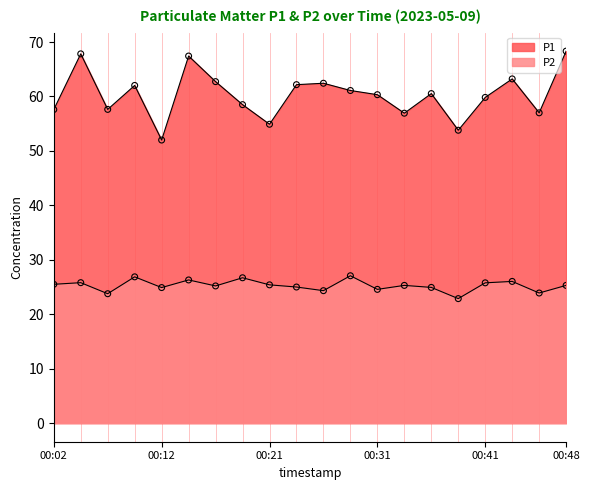

Which series has the largest Y range (max minus min)?

P1